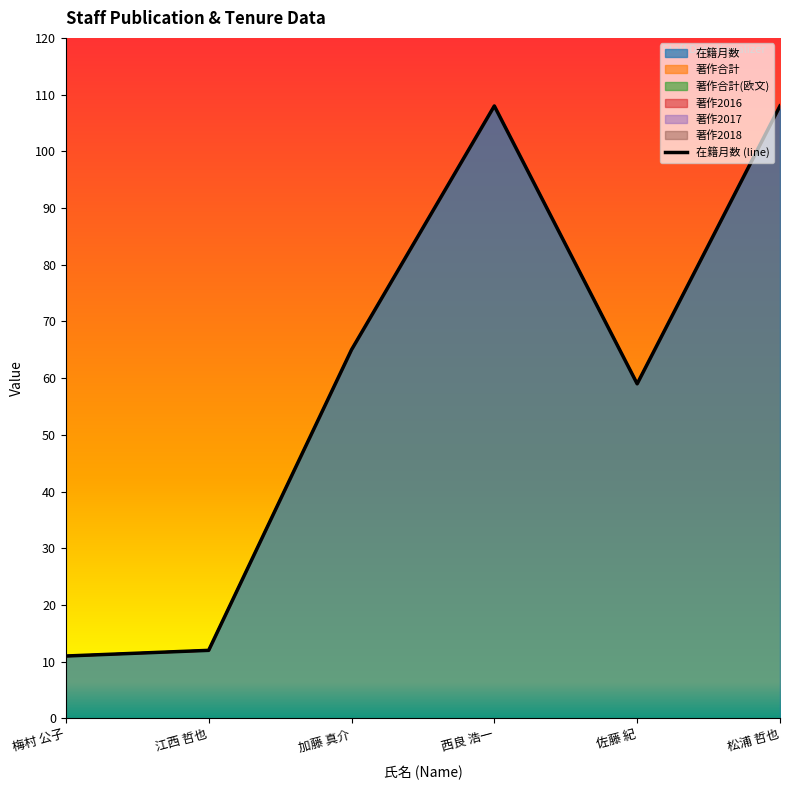

Reading left to right, transcribe all the data shown in this chart.

梅村 公子=11	江西 哲也=12	加藤 真介=65	西良 浩一=108	佐藤 紀=59	松浦 哲也=108